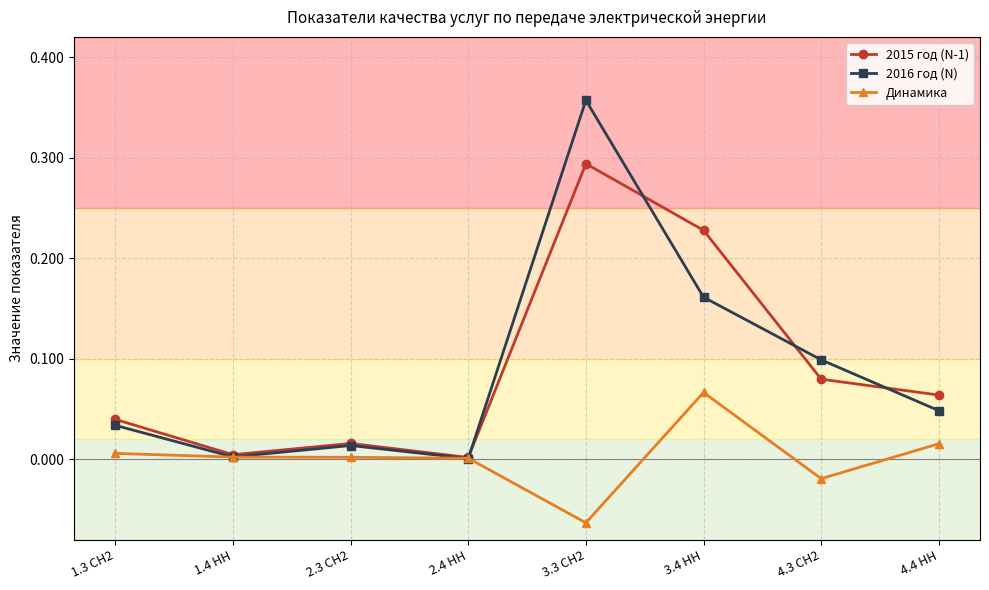

Which series has the largest range (max minus min)?

2016 год (N)